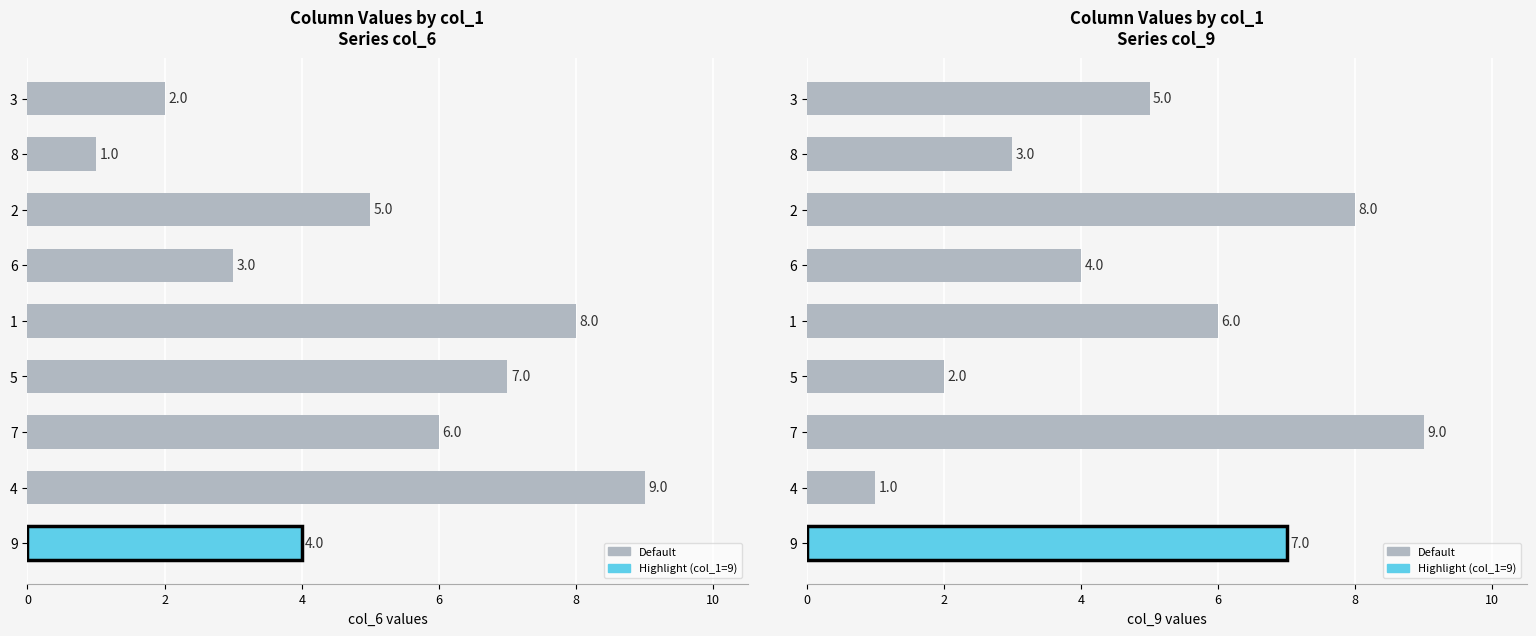

How many groups of bars are there?

9